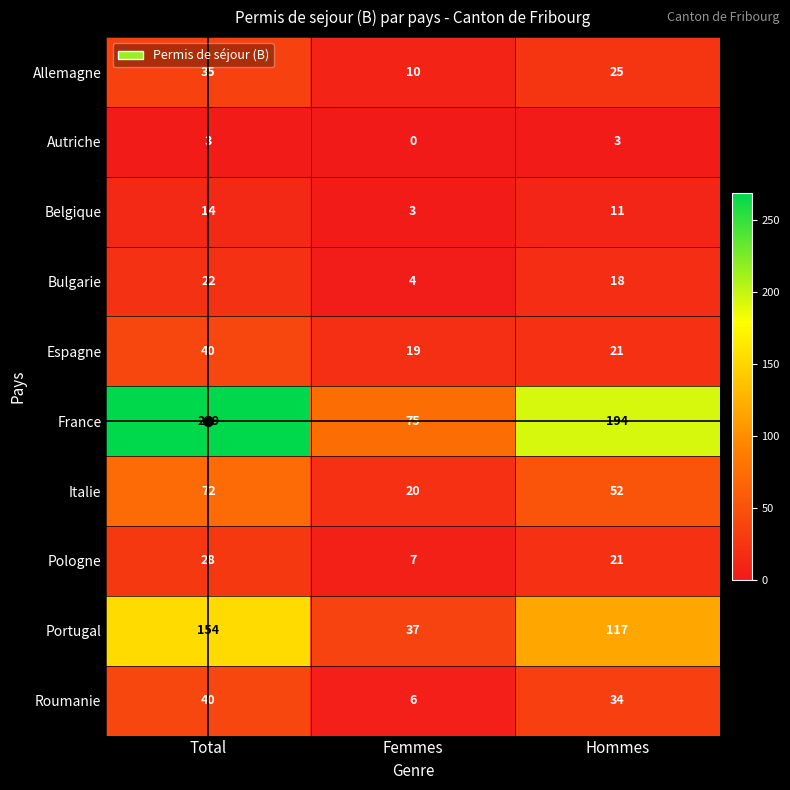

What is the sum of all Belgique values?

28